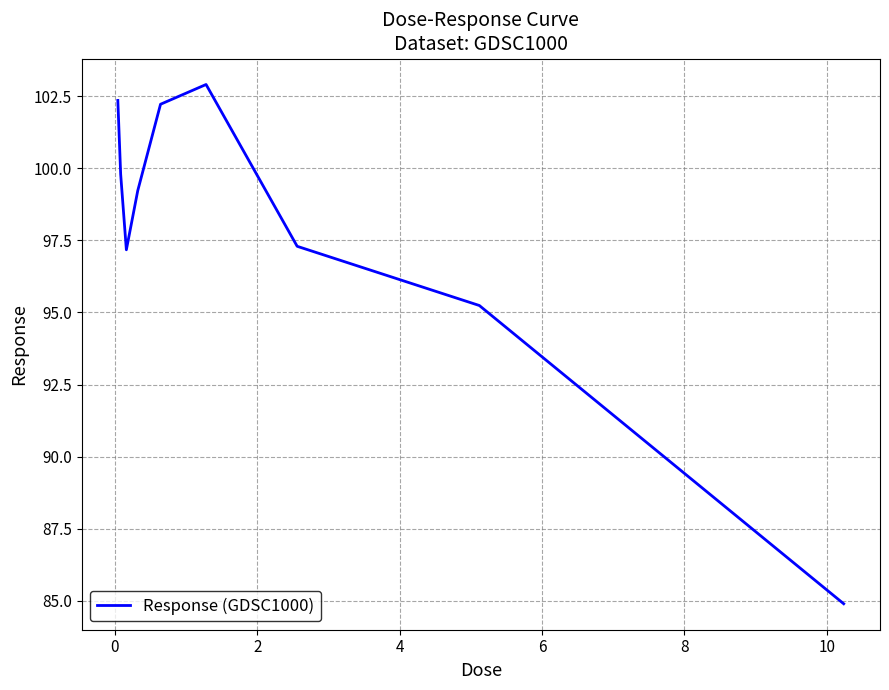

What is the difference between the maximum and minimum values?

18.0